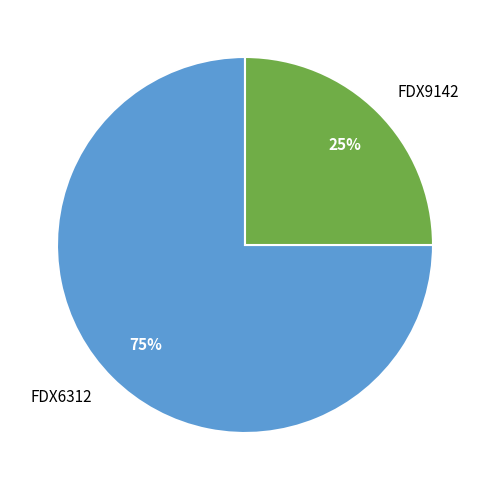

Combined, do FDX9142 and FDX6312 account for over 50%?

Yes